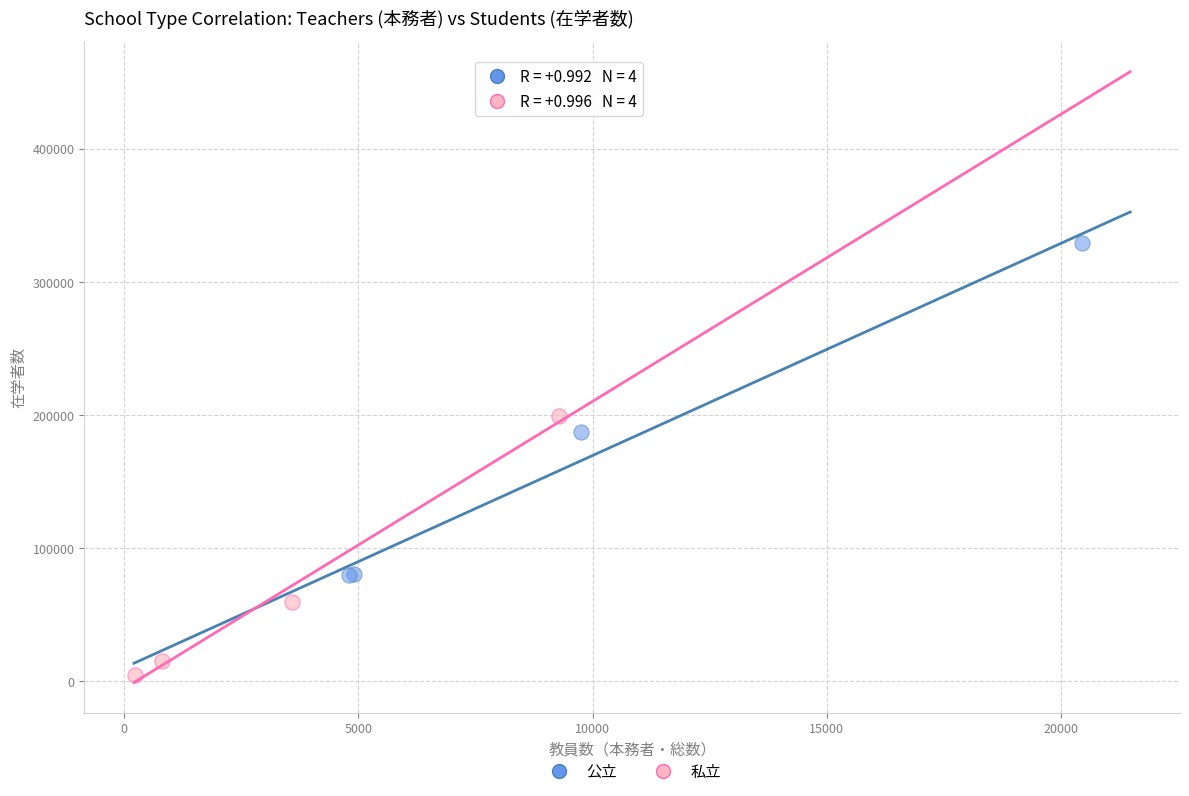

Which series contains the highest Y value?

公立